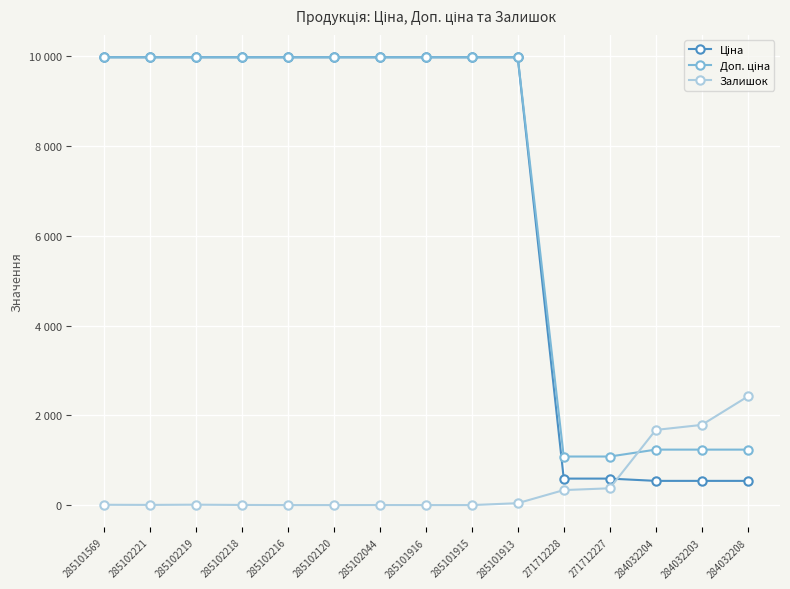

Which series has the largest total across all categories?

Доп. ціна